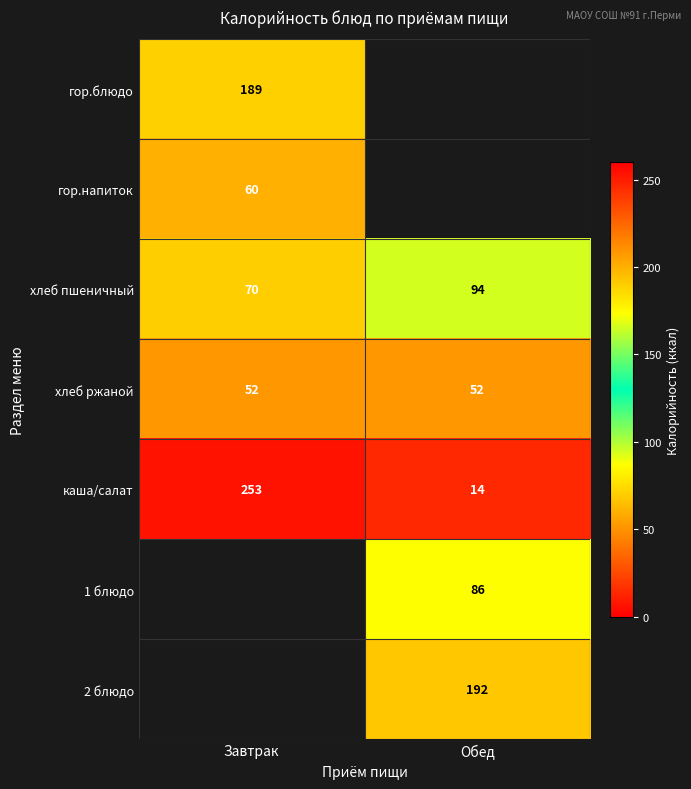

What is the spread (max minus min) of values at Завтрак?

200.8